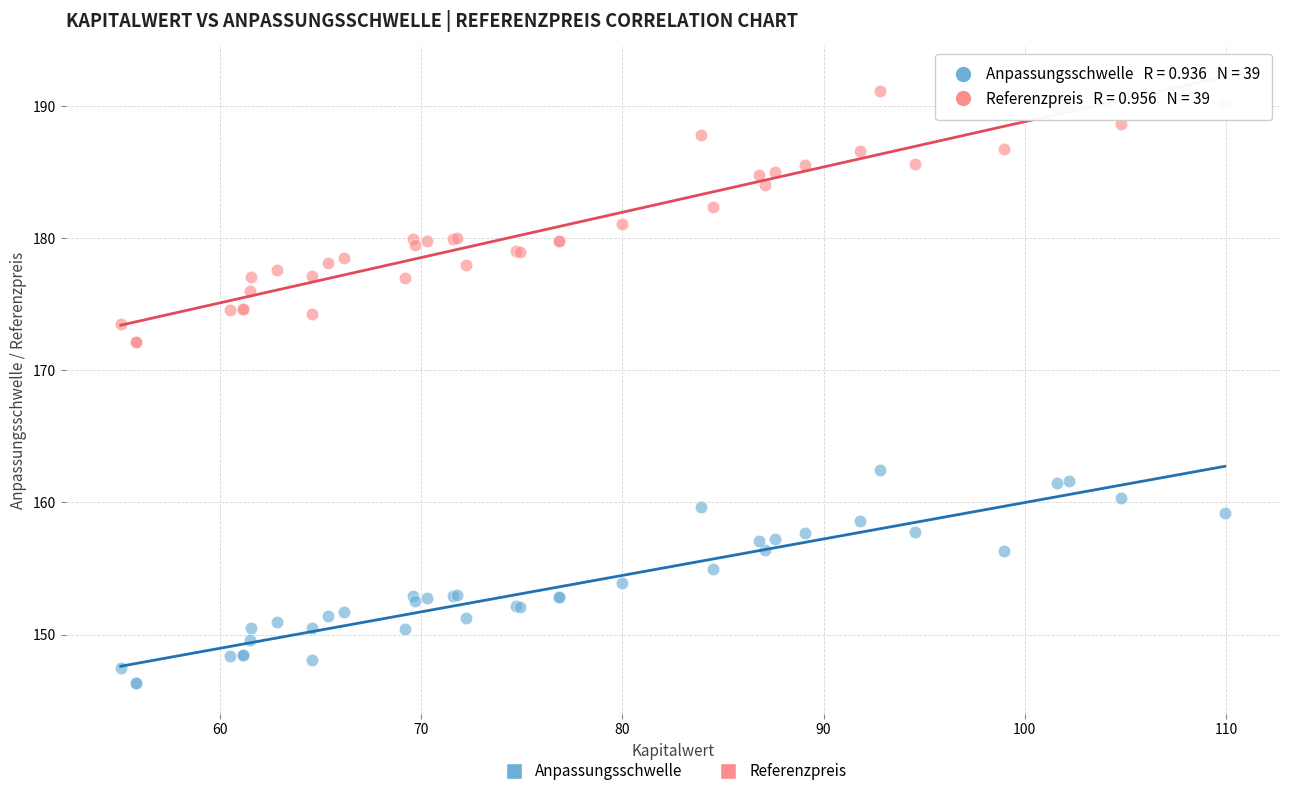

Which series reaches the minimum Y coordinate?

Anpassungsschwelle